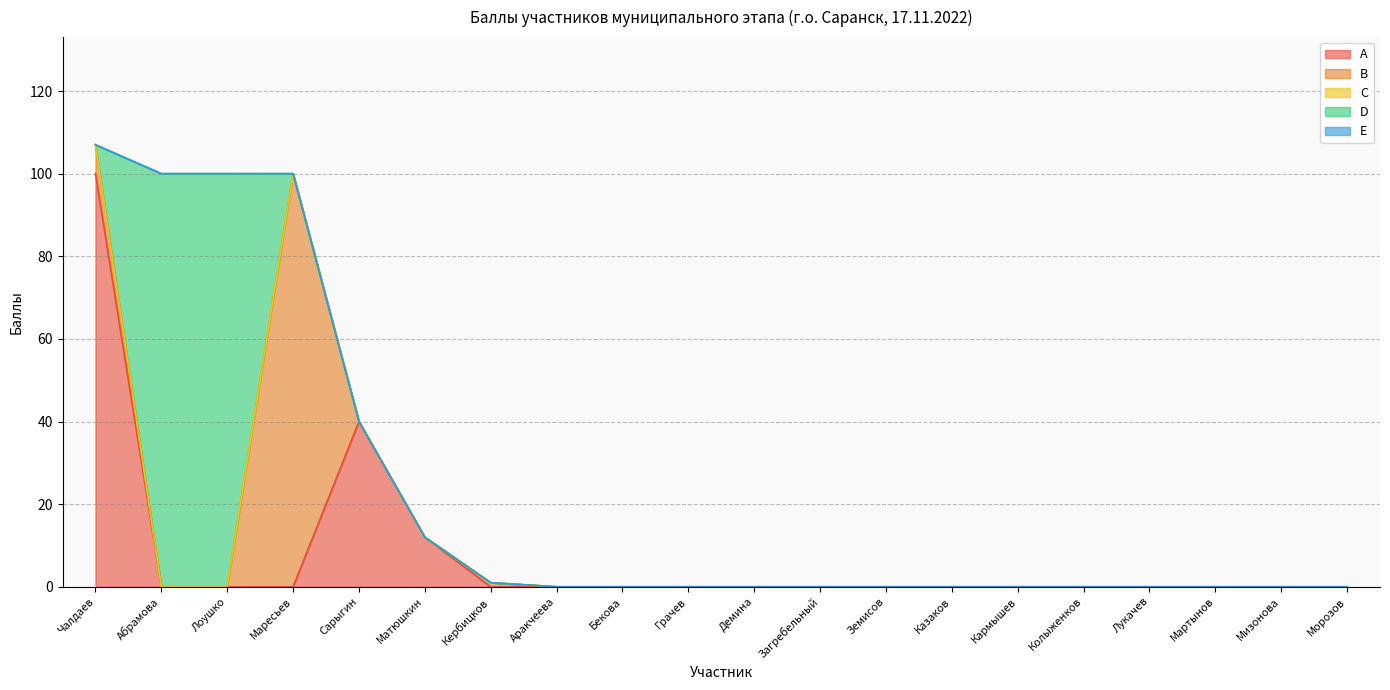

True or false: D has a value of 63 at Кербицков.

False